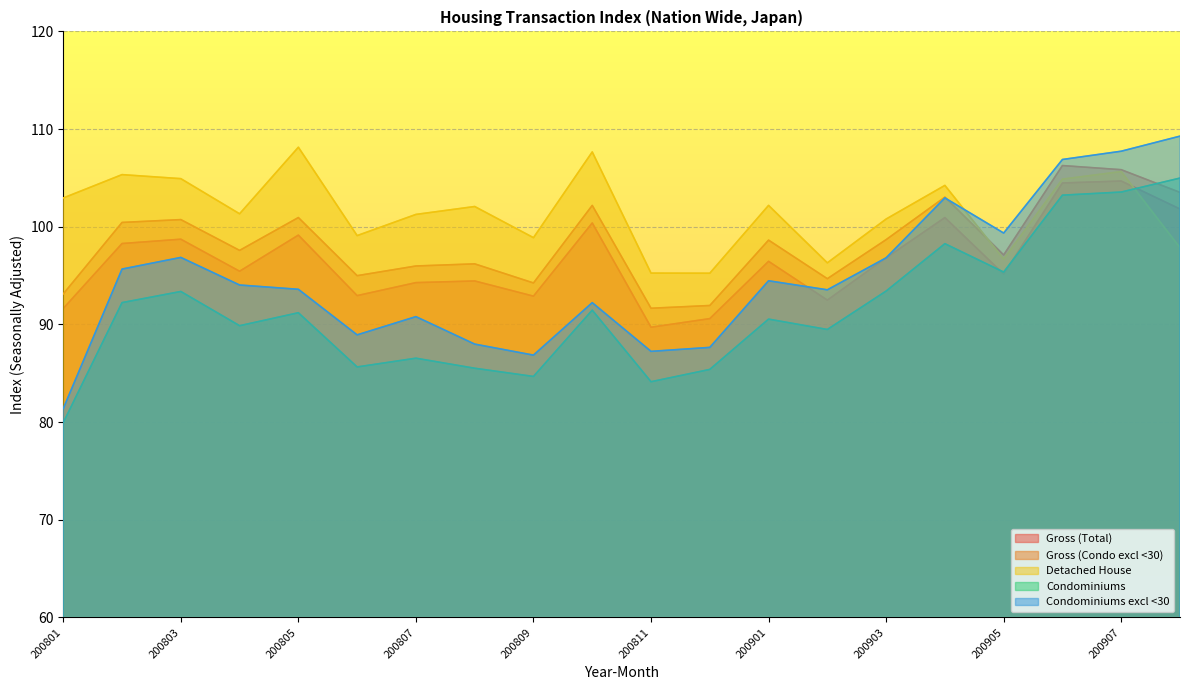

What is the sum of all Condominiums excl <30 values?

1894.3